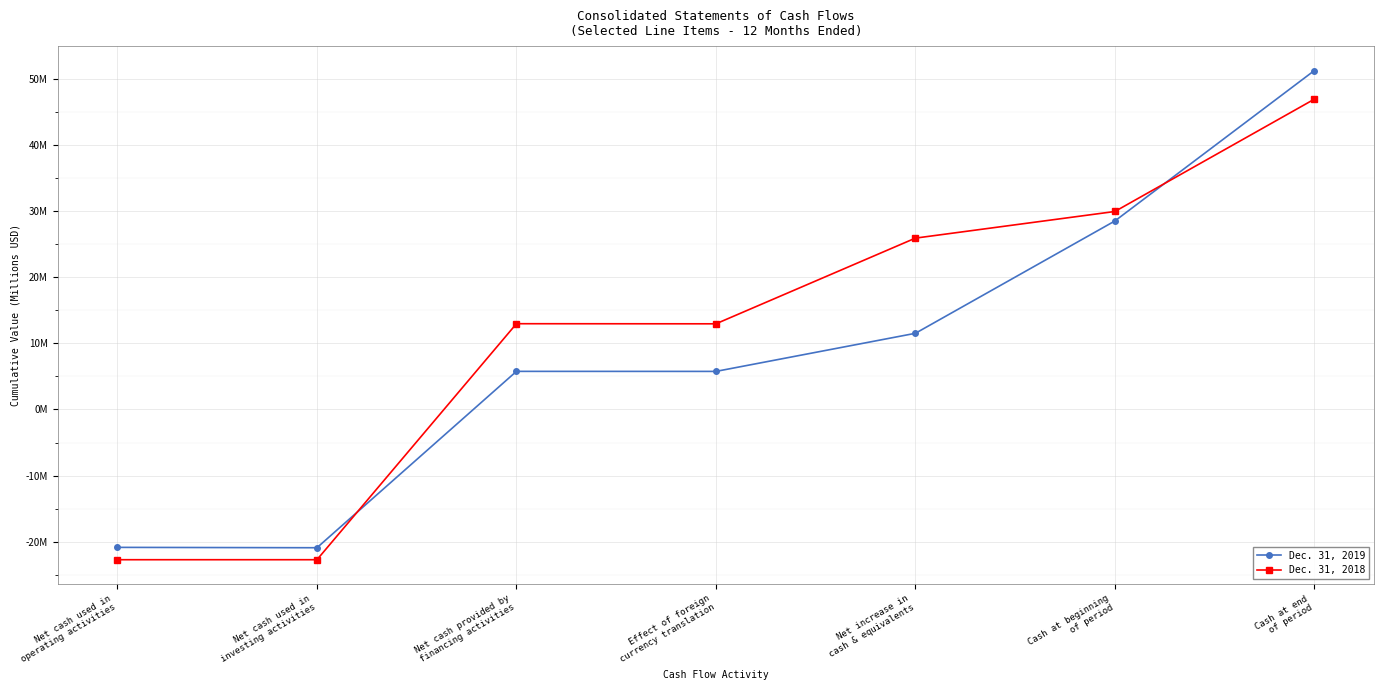

Reading left to right, what are all the values shown in this chart?

Dec. 31, 2019: Net cash used in
operating activities=-20.8	Net cash used in
investing activities=-20.9	Net cash provided by
financing activities=5.8	Effect of foreign
currency translation=5.8	Net increase in
cash & equivalents=11.5	Cash at beginning
of period=28.5	Cash at end
of period=51.2
Dec. 31, 2018: Net cash used in
operating activities=-22.7	Net cash used in
investing activities=-22.7	Net cash provided by
financing activities=13.0	Effect of foreign
currency translation=12.9	Net increase in
cash & equivalents=25.9	Cash at beginning
of period=29.9	Cash at end
of period=46.9